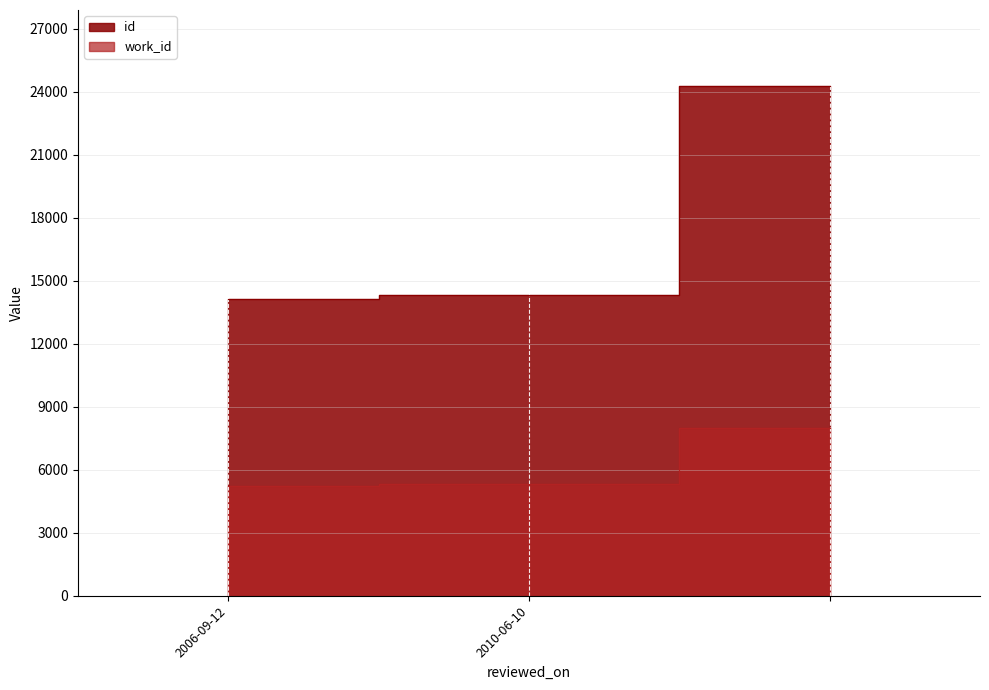

How many categories are shown in the chart?

3